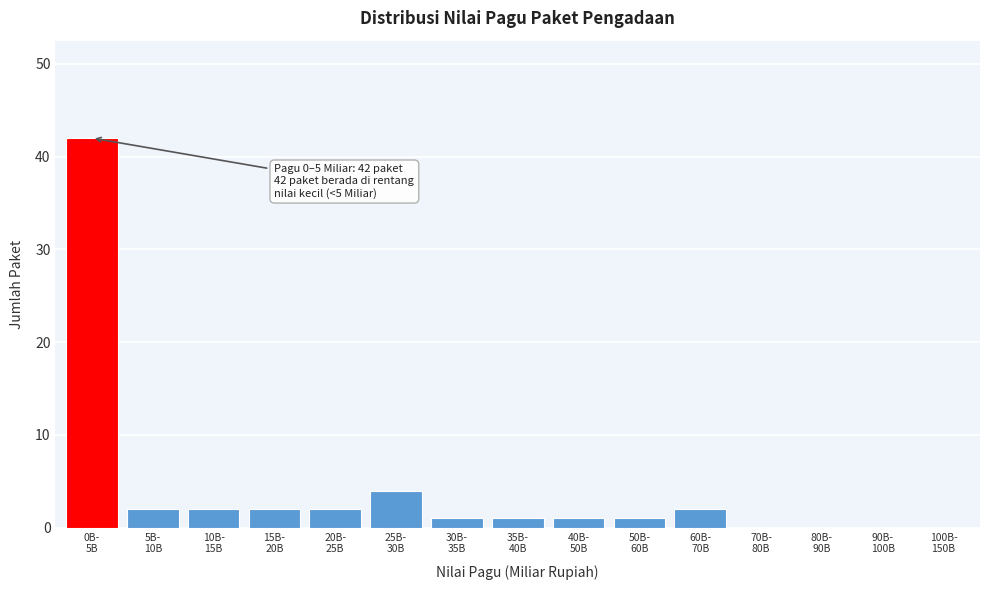

What is the maximum value shown in the chart?

42